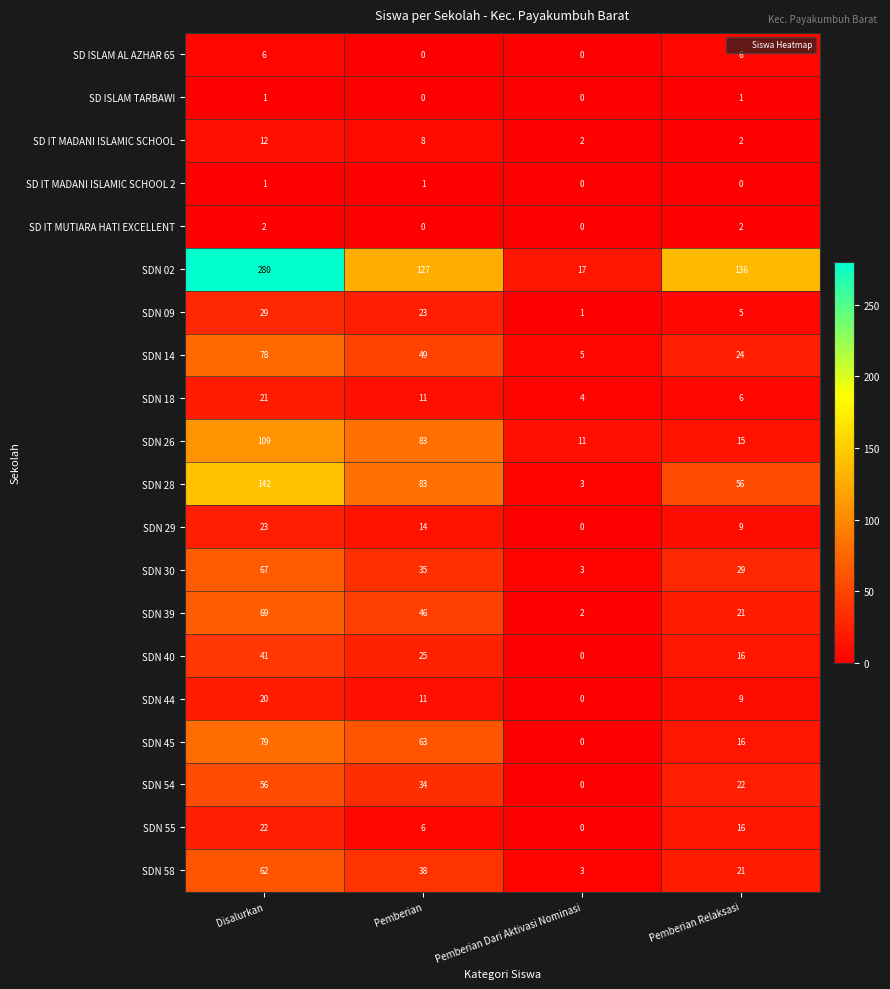

Count the number of categories in the chart.

4